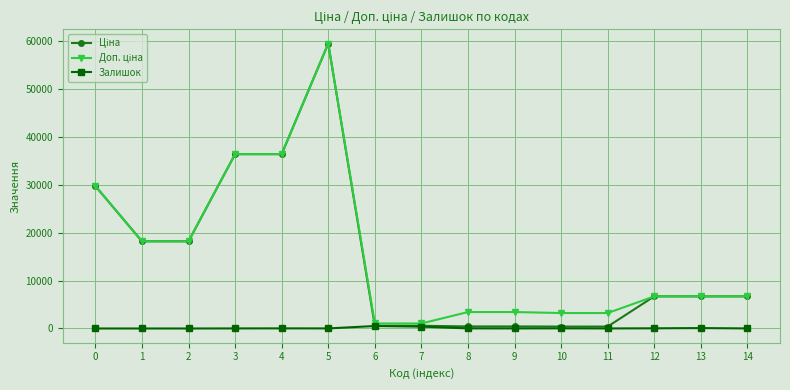

At which category is the sum across all series the highest?

5